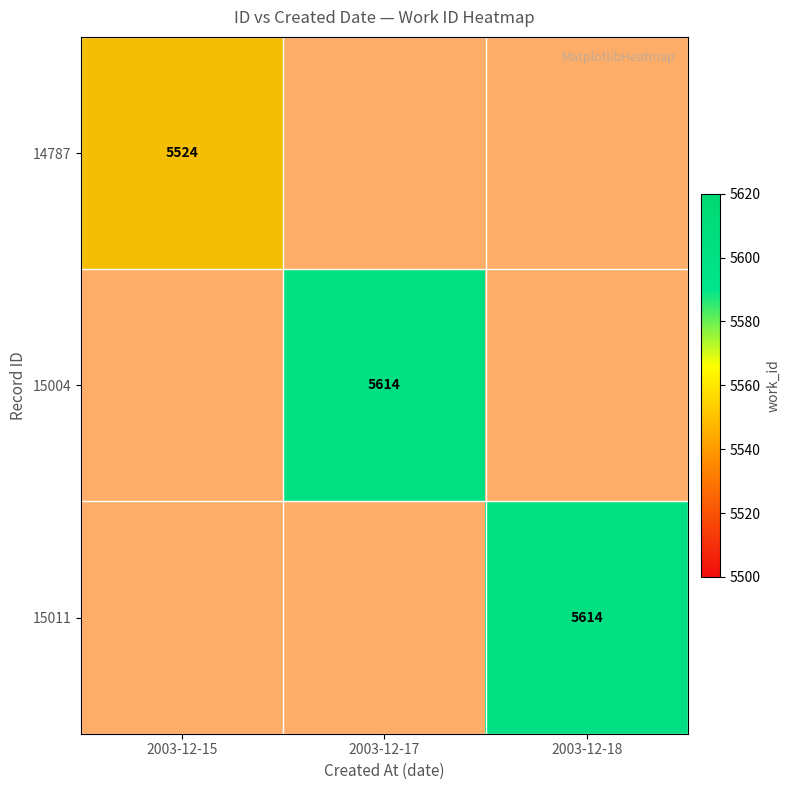

Which category has the highest value in the 15011 series?

2003-12-18